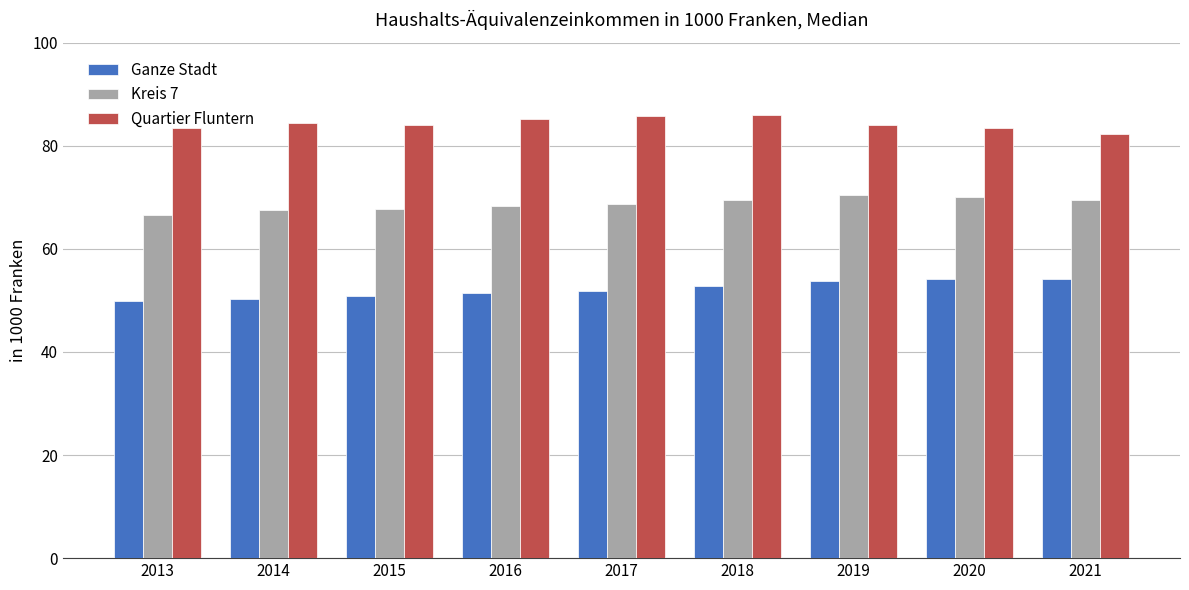

At how many categories does at least one series exceed 51?

9